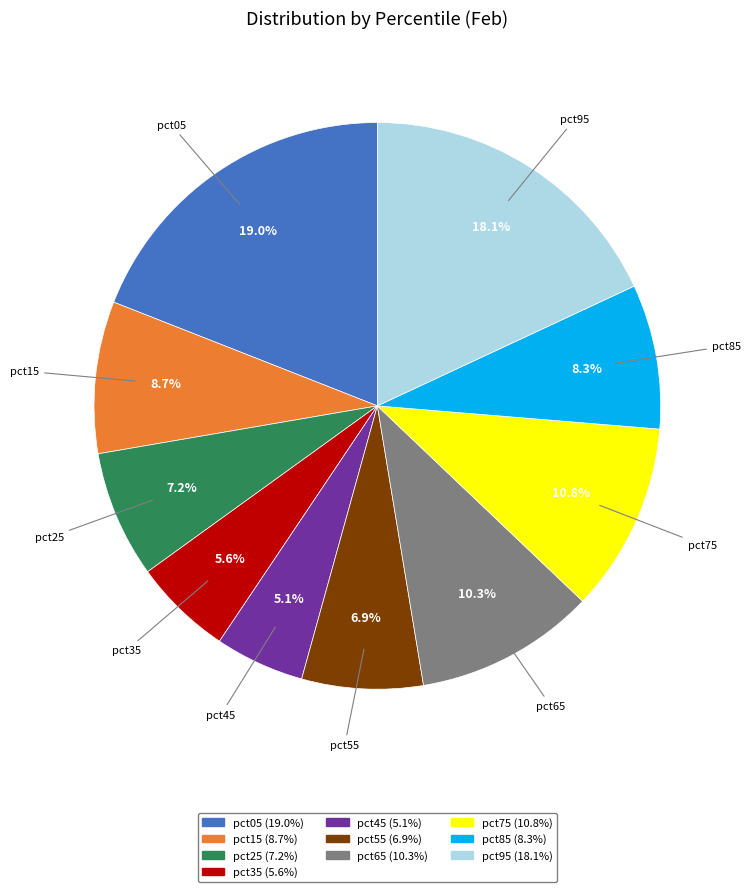

To the nearest percent, what percentage of the pie is pct95?

18%